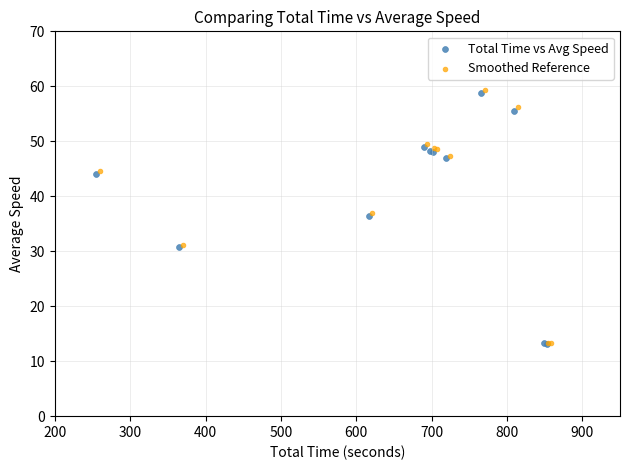

Which series has the largest Y range (max minus min)?

Smoothed Reference